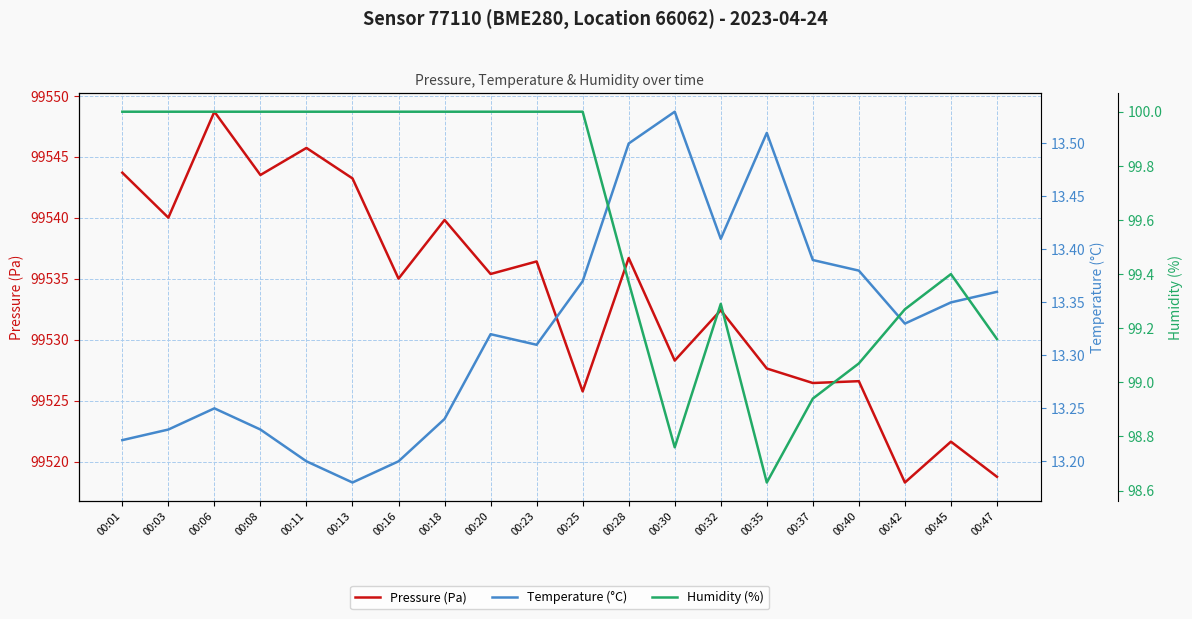

The value of Pressure (Pa) at 00:35 is 56829.1. True or false?

False